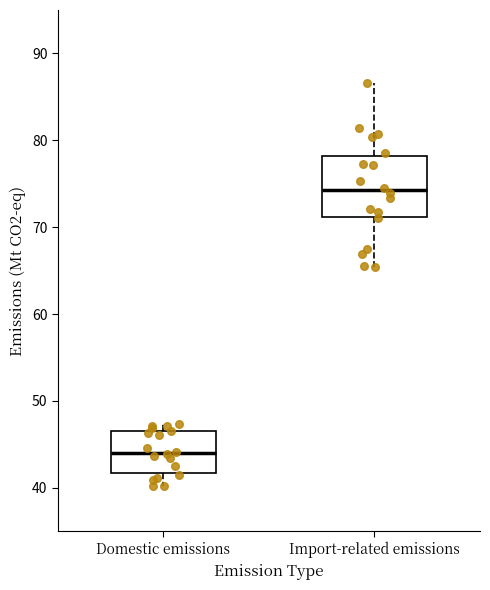

Reading left to right, transcribe this box plot: for each box, give where its median line is, the range the box spans, and where its two whiskers end, as read against the y-axis. The values are not printed on the chart, so give them approximately, as read against the axis.

Domestic emissions: median 44, box 42 to 47, whiskers 40 to 47 (just above the box's upper edge)
Import-related emissions: median 74, box 71 to 78, whiskers 65 to 87